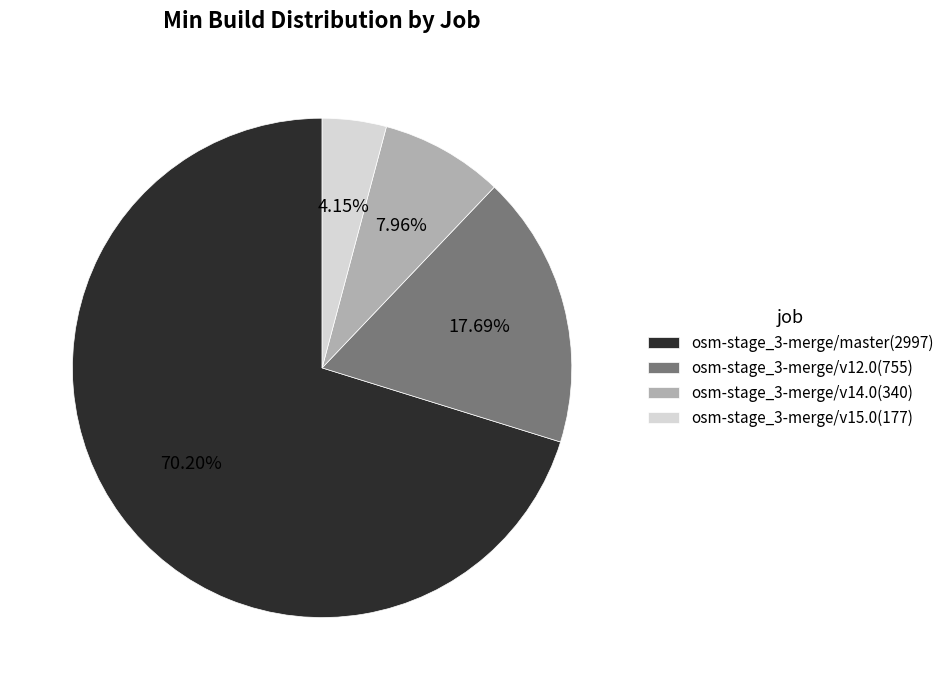

To the nearest percent, what is the average slice percentage?

25%